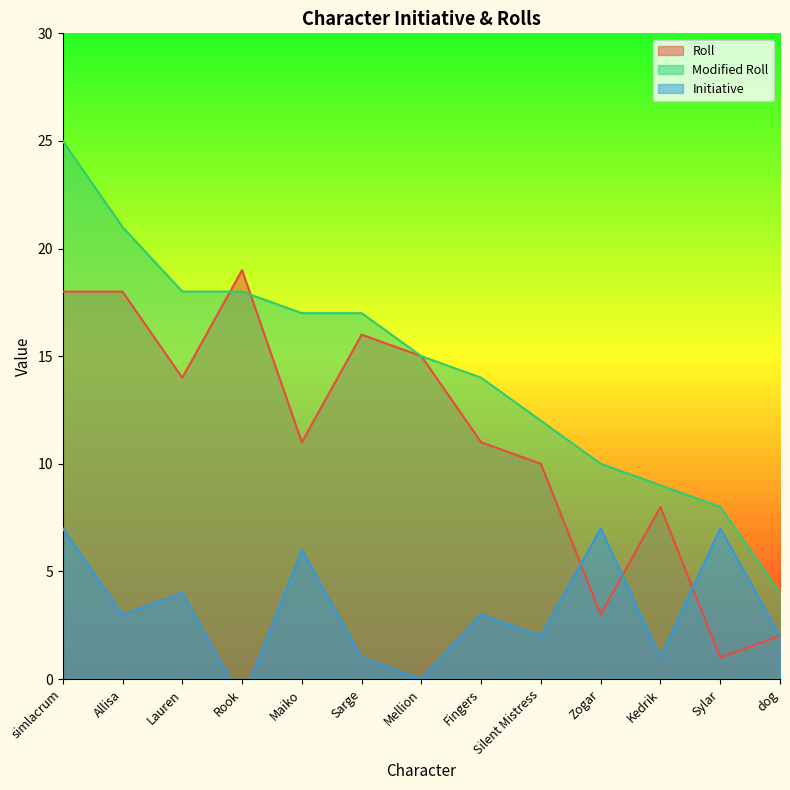

True or false: Initiative has a value of -1 at Rook.

False